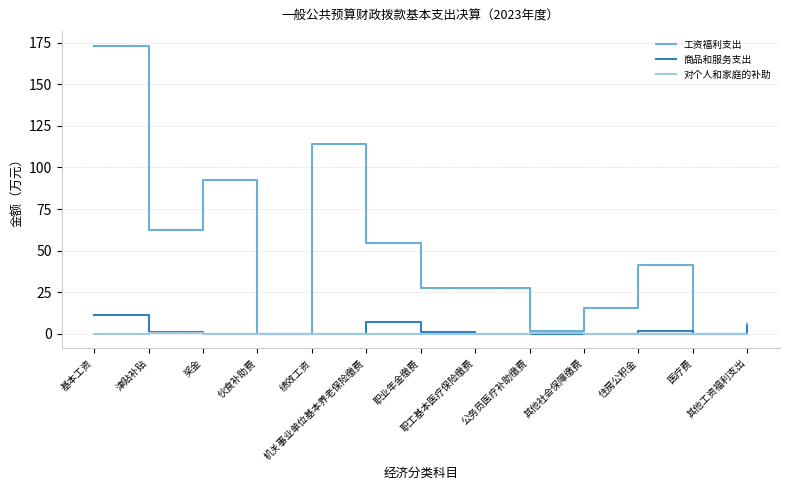

What is the difference between the maximum and minimum values in the 商品和服务支出 series?

11.0